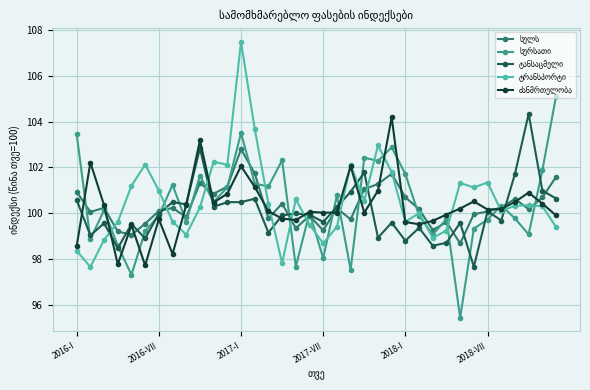

What is the maximum value shown in the chart?

107.5